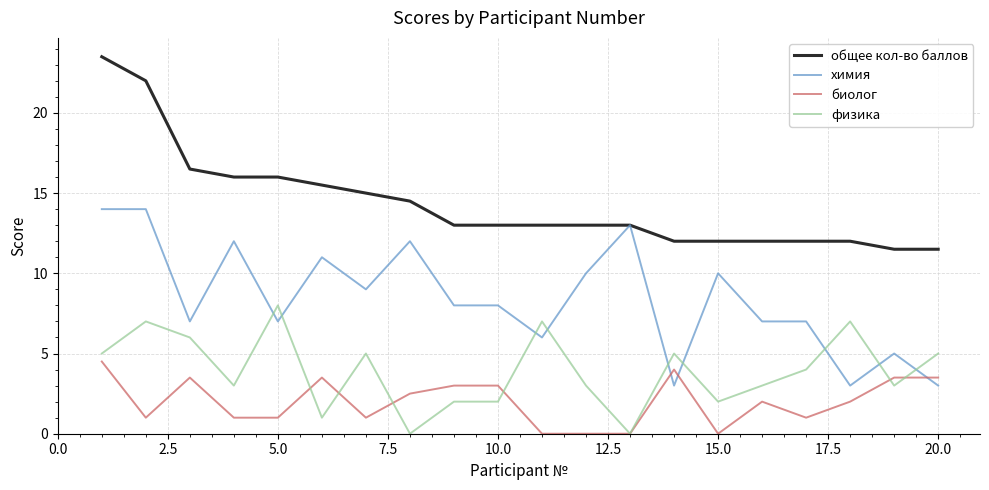

How many intersections are there between биолог and химия?

3